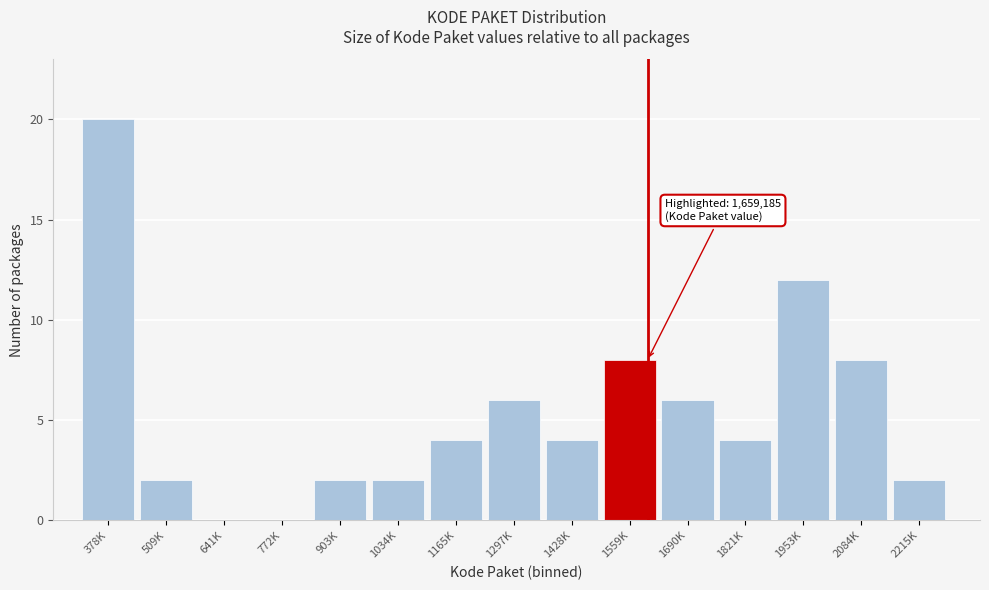

Reading left to right, list all the values displayed in this chart.

378K=20	509K=2	641K=0	772K=0	903K=2	1034K=2	1165K=4	1297K=6	1428K=4	1559K=8	1690K=6	1821K=4	1953K=12	2084K=8	2215K=2